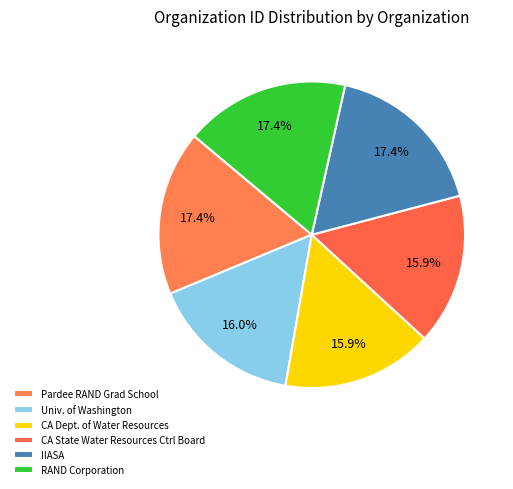

What portion of the pie excludes RAND Corporation?

82.6%